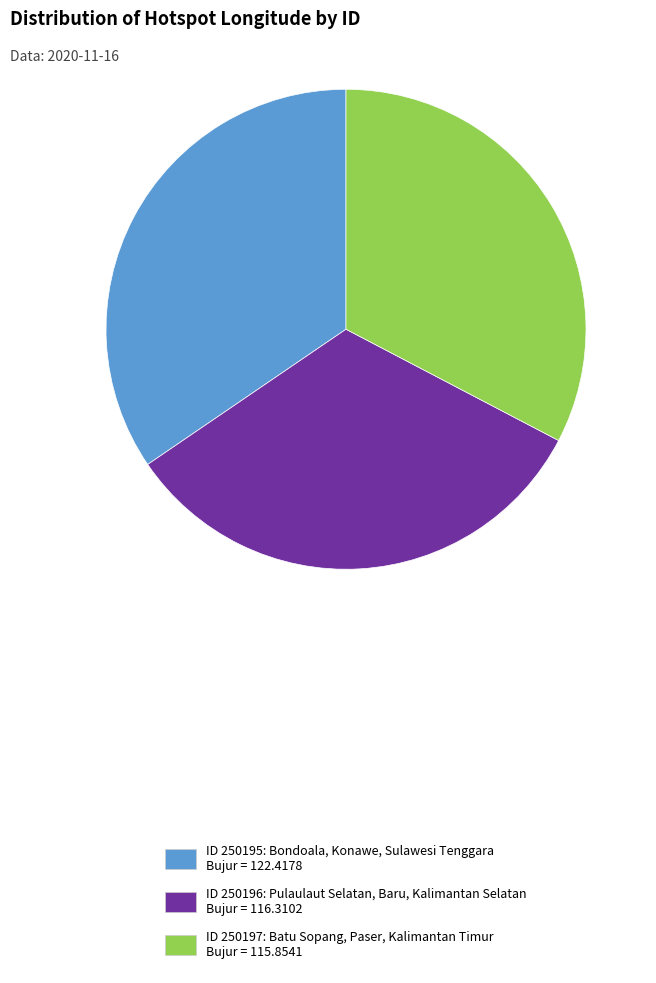

Rank the categories by value from highest to lowest.

ID 250195: Bondoala, Konawe, Sulawesi Tenggara Bujur = 122.4178, ID 250196: Pulaulaut Selatan, Baru, Kalimantan Selatan Bujur = 116.3102, ID 250197: Batu Sopang, Paser, Kalimantan Timur Bujur = 115.8541